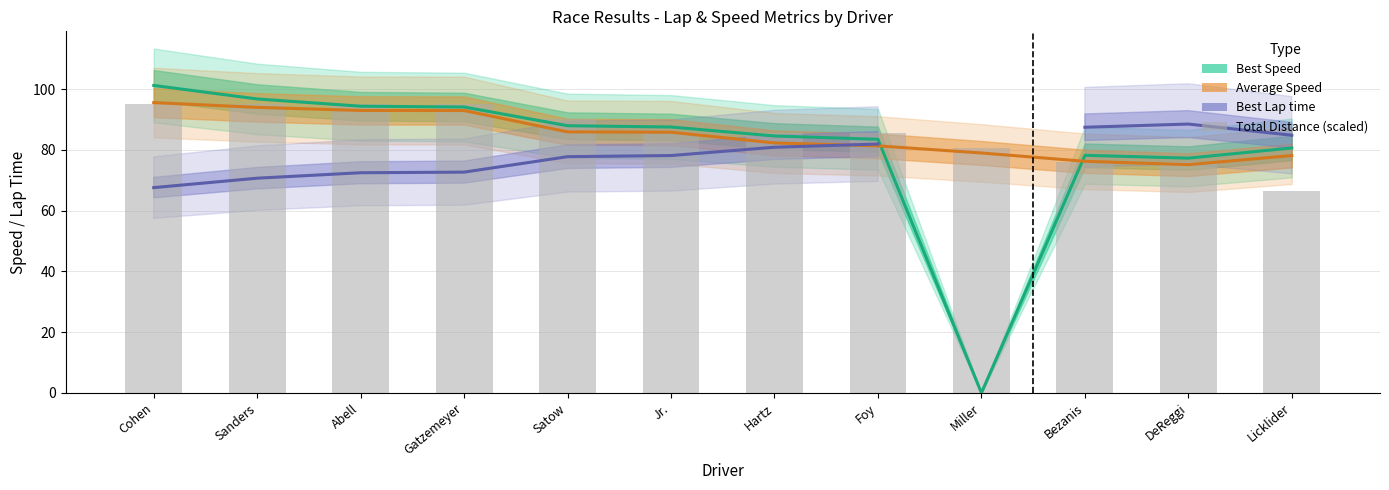

Between Cohen and Miller, which is larger?

Cohen